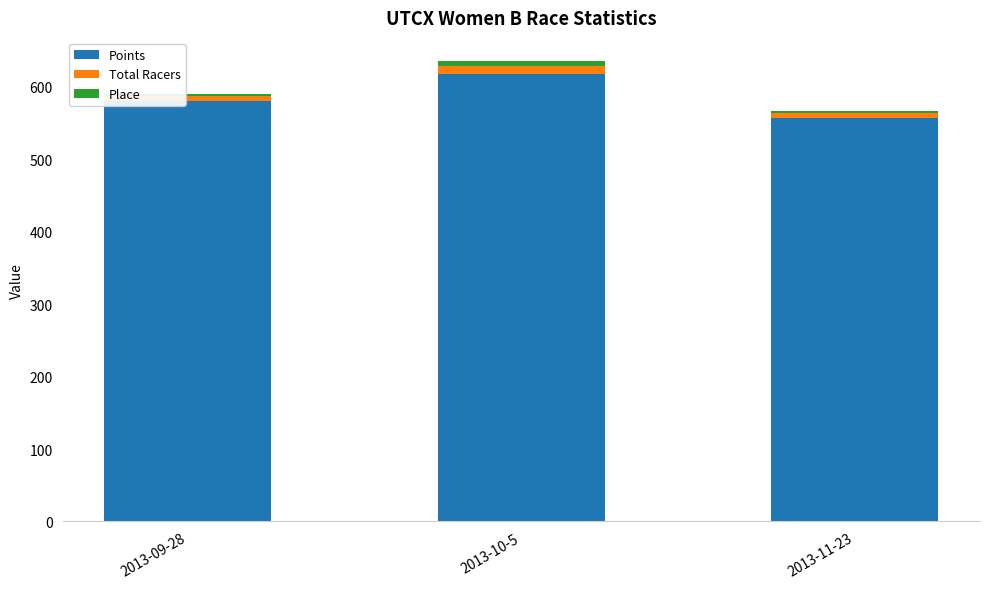

Where is Points nearest to the value 587?

2013-09-28